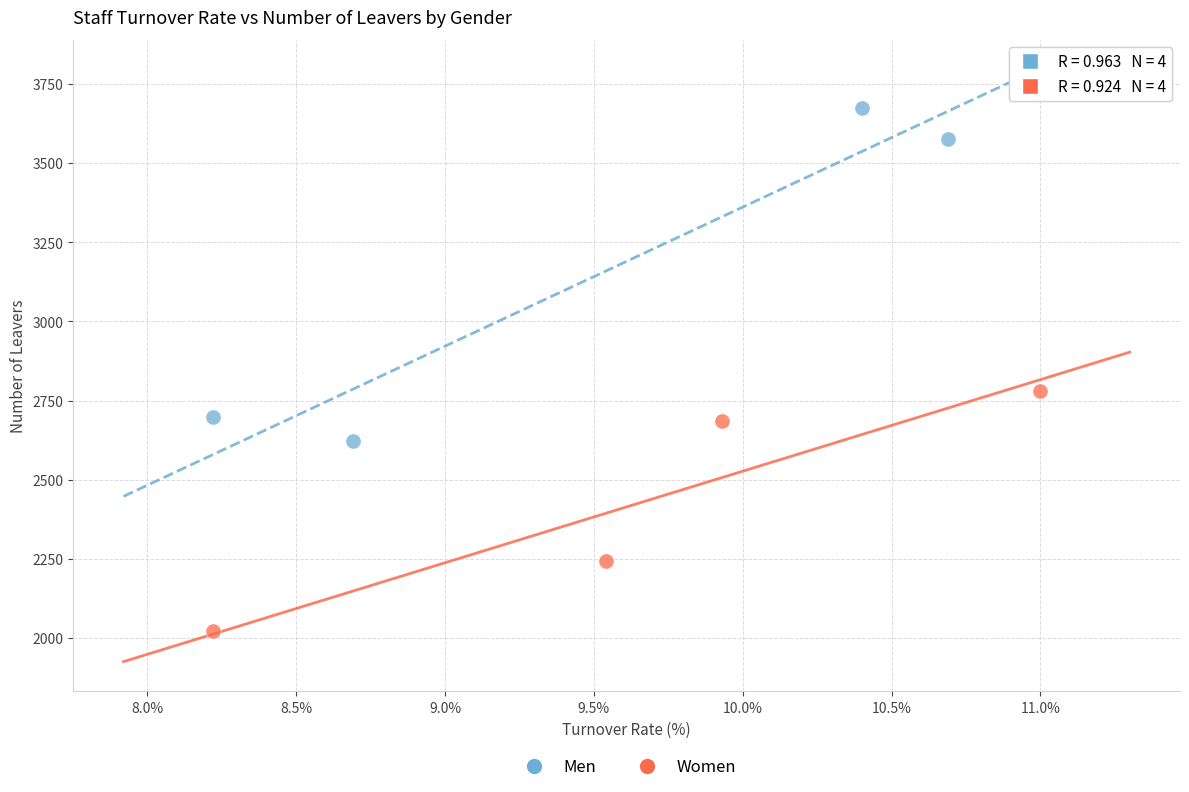

Which series has the widest spread of Y values?

Men